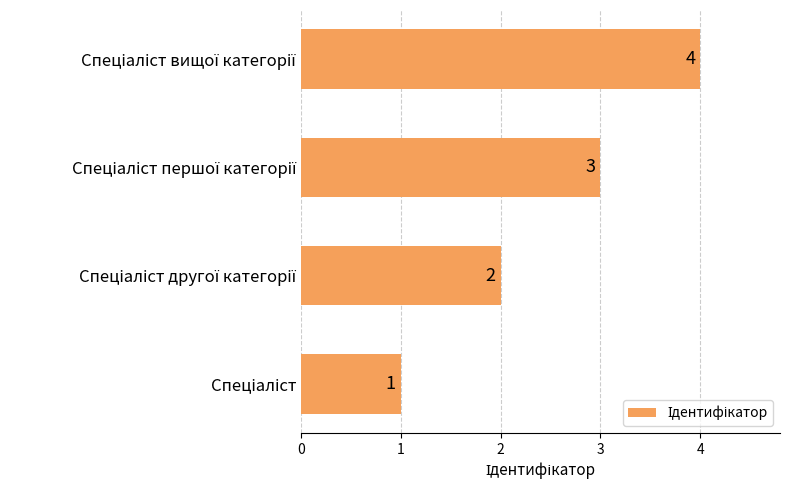

Count the values in the range 2 to 4.

3